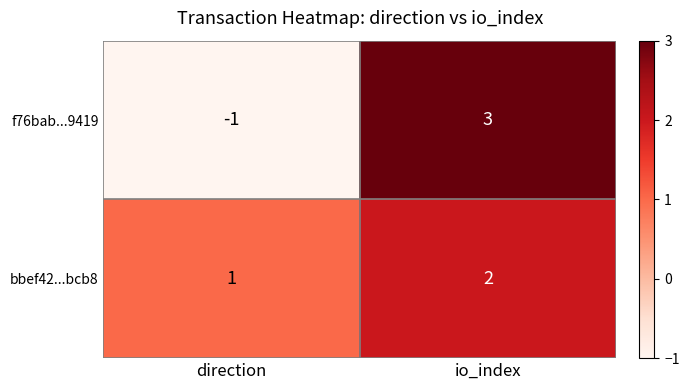

At which category is the sum across all series the highest?

io_index